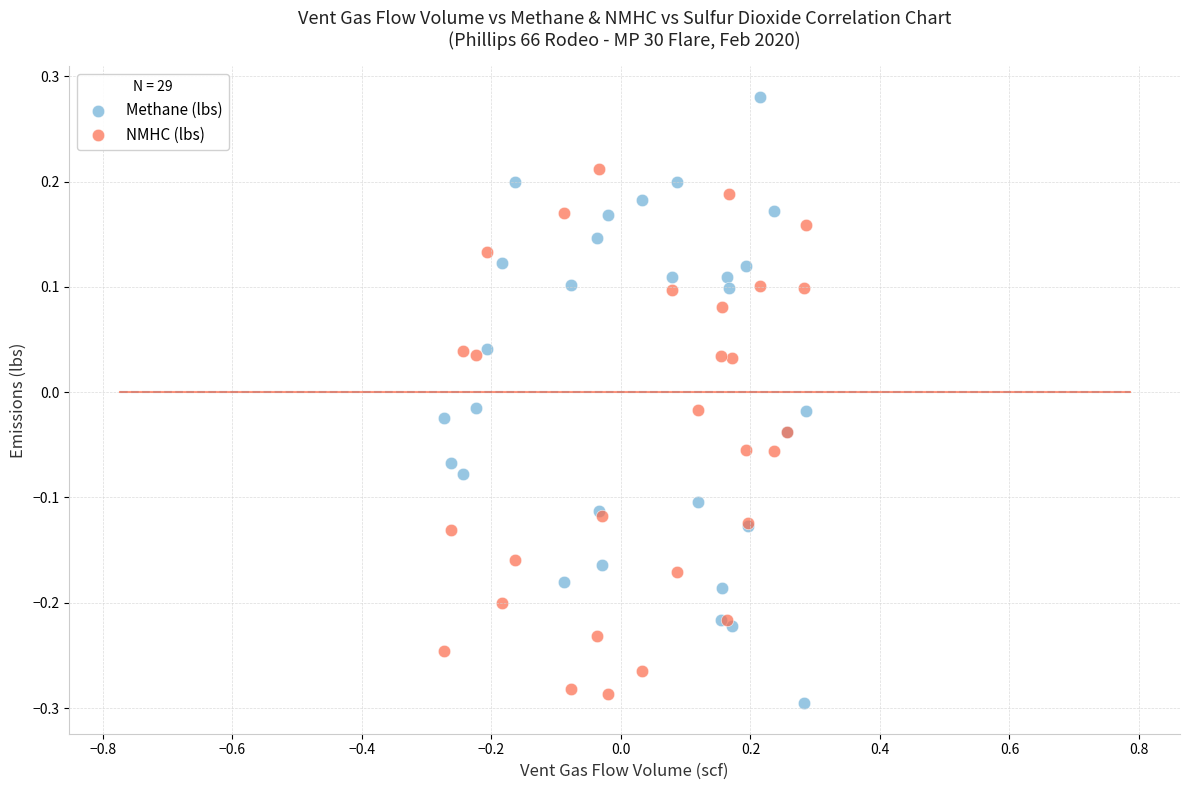

Which series reaches the maximum Y coordinate?

Methane (lbs)